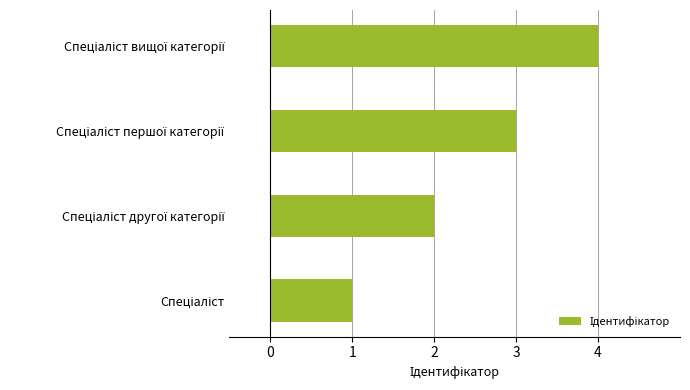

What is the maximum value shown in the chart?

4